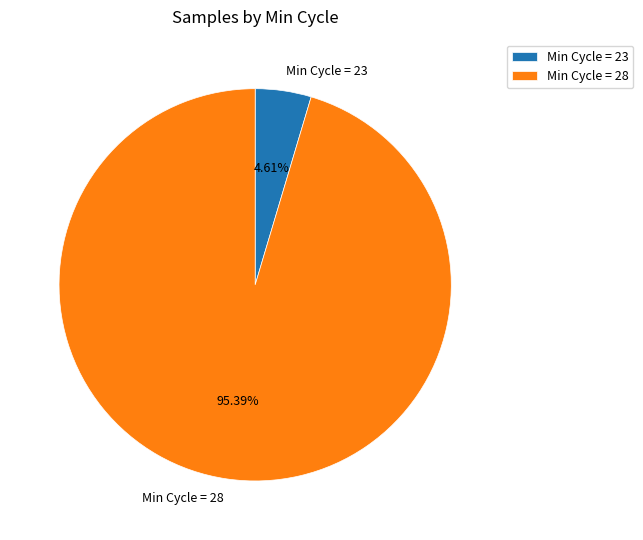

Is there any slice that represents more than half of the pie?

Yes